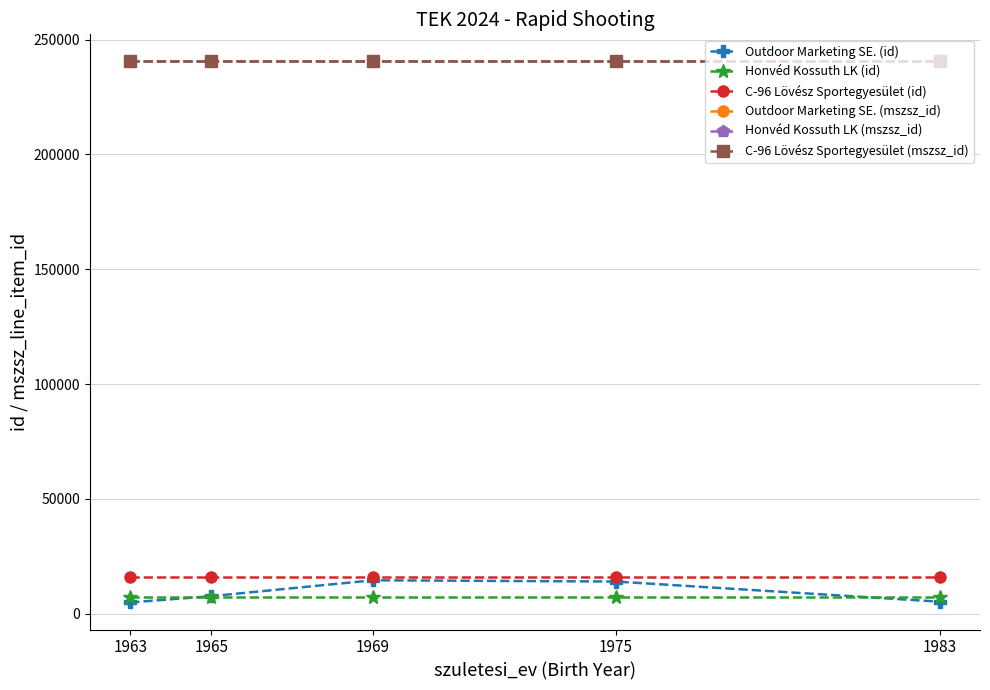

How many series are shown in this chart?

6